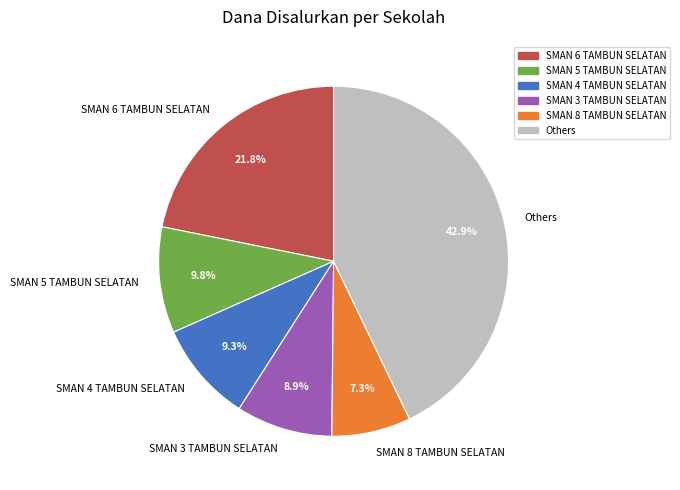

Which has a higher value, SMAN 6 TAMBUN SELATAN or SMAN 8 TAMBUN SELATAN?

SMAN 6 TAMBUN SELATAN